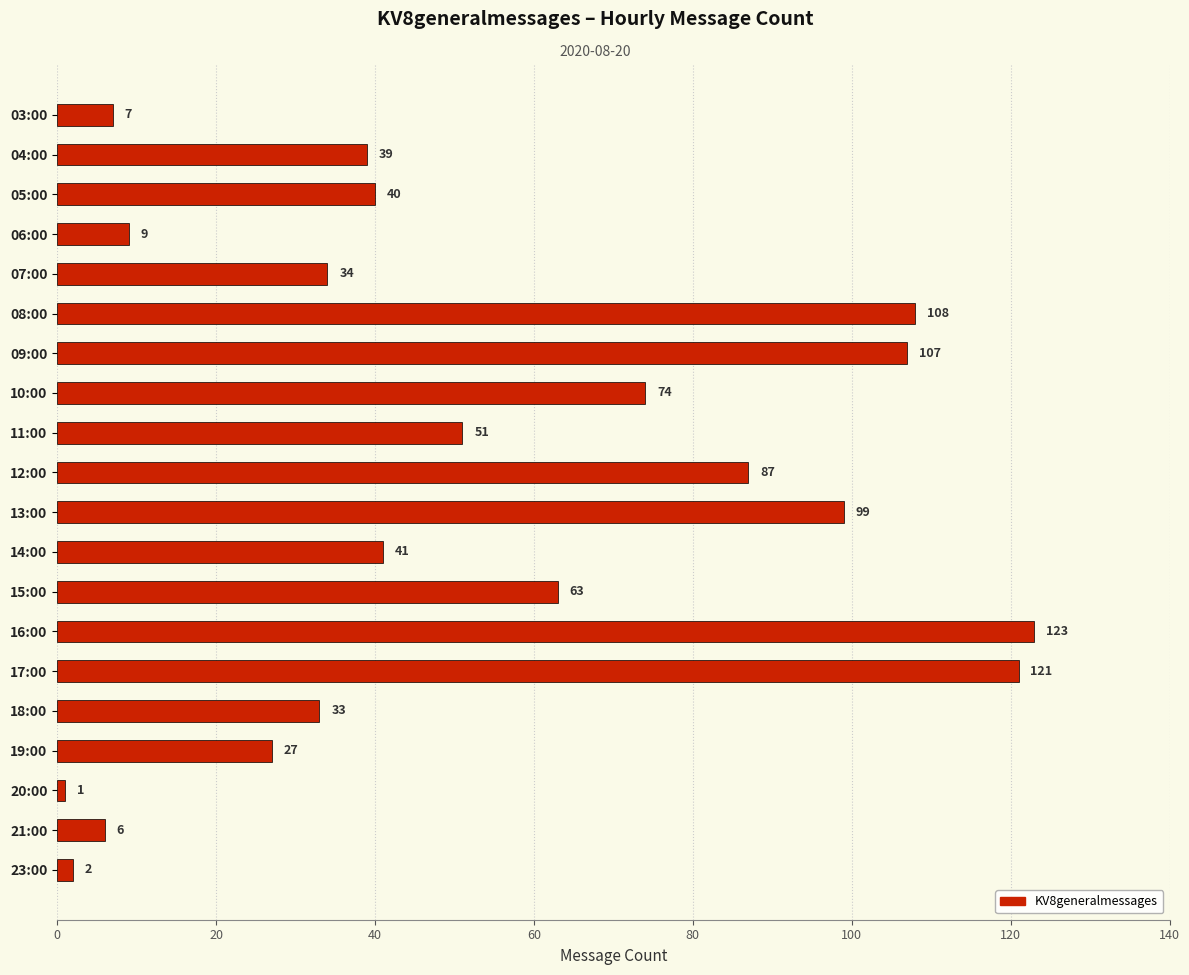

Does the chart contain any negative values?

No